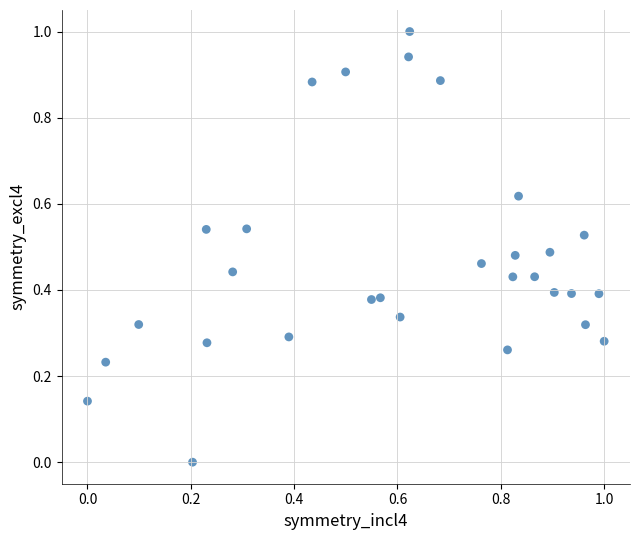

What is the range of Y values (max minus min)?

1.0